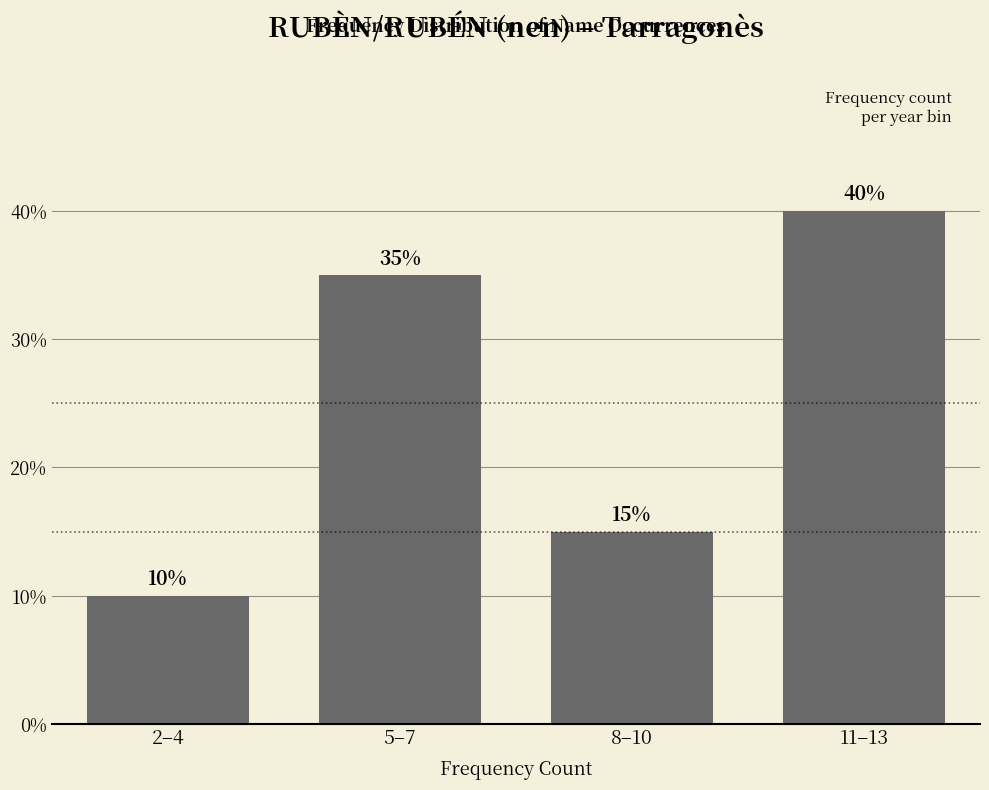

Reading left to right, list all the values displayed in this chart.

2–4=10	5–7=35	8–10=15	11–13=40